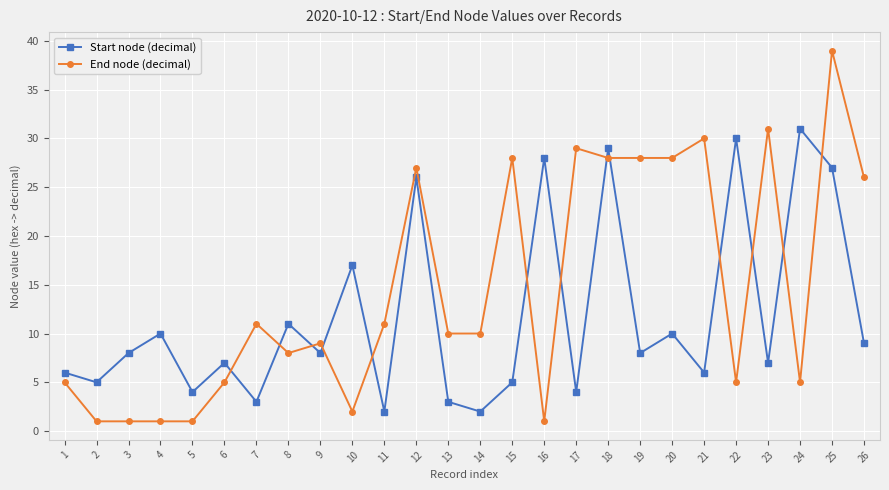

Reading left to right, extract all data points from this chart.

Start node (decimal): 6	5	8	10	4	7	3	11	8	17	2	26	3	2	5	28	4	29	8	10	6	30	7	31	27	9
End node (decimal): 5	1	1	1	1	5	11	8	9	2	11	27	10	10	28	1	29	28	28	28	30	5	31	5	39	26